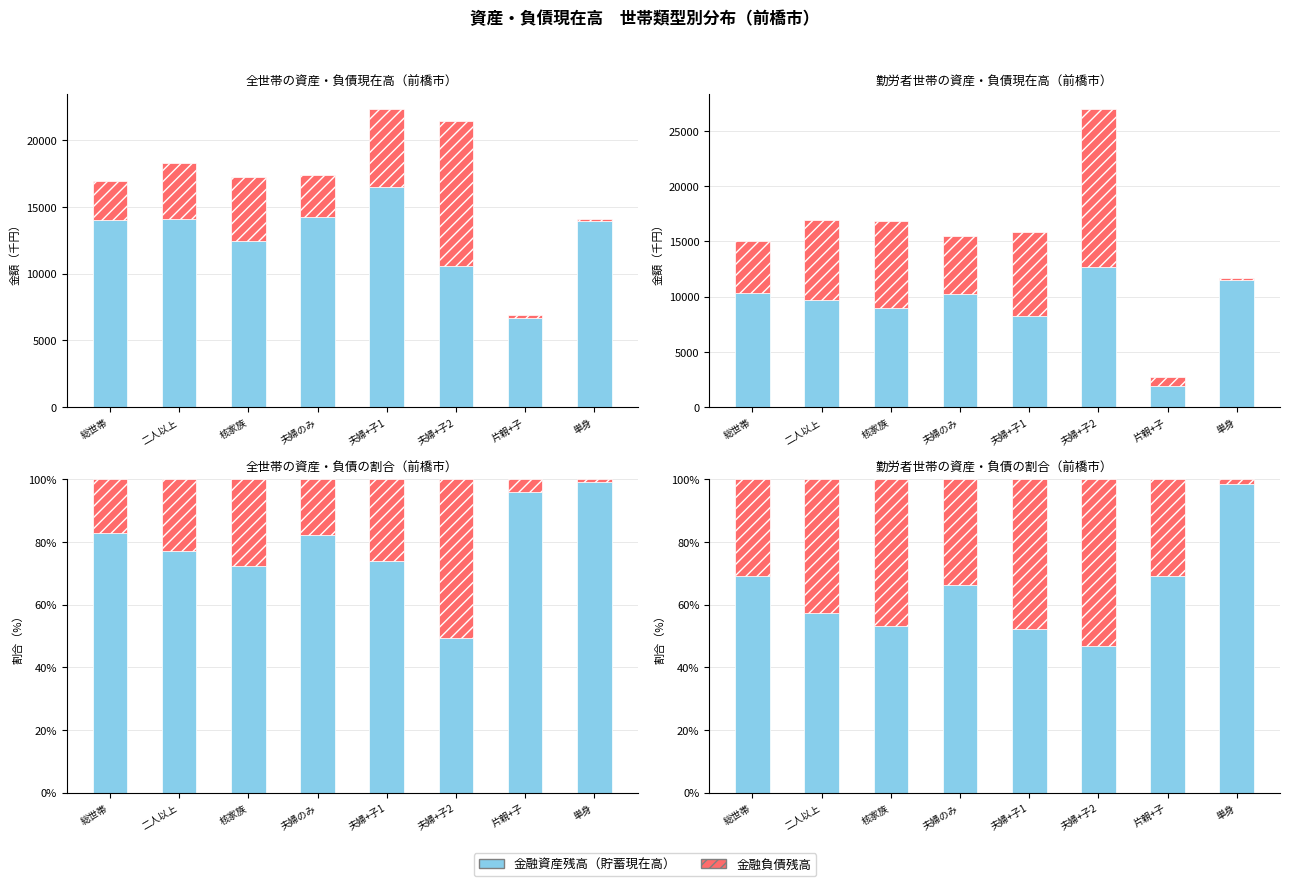

What position from the right is 単身?

1